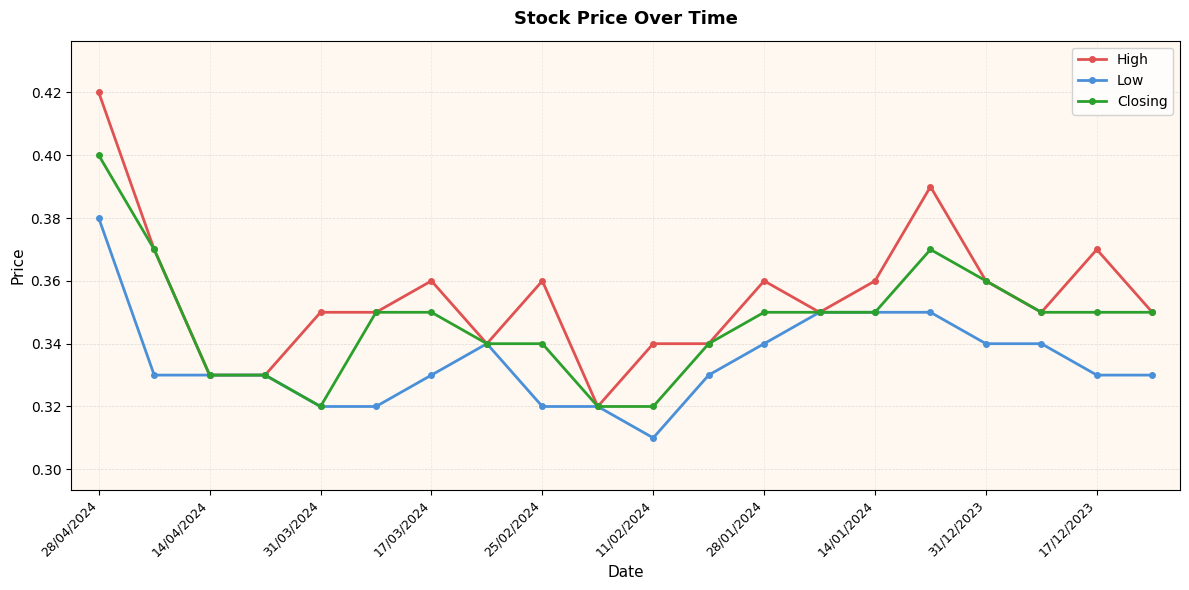

Which series has the largest range (max minus min)?

High